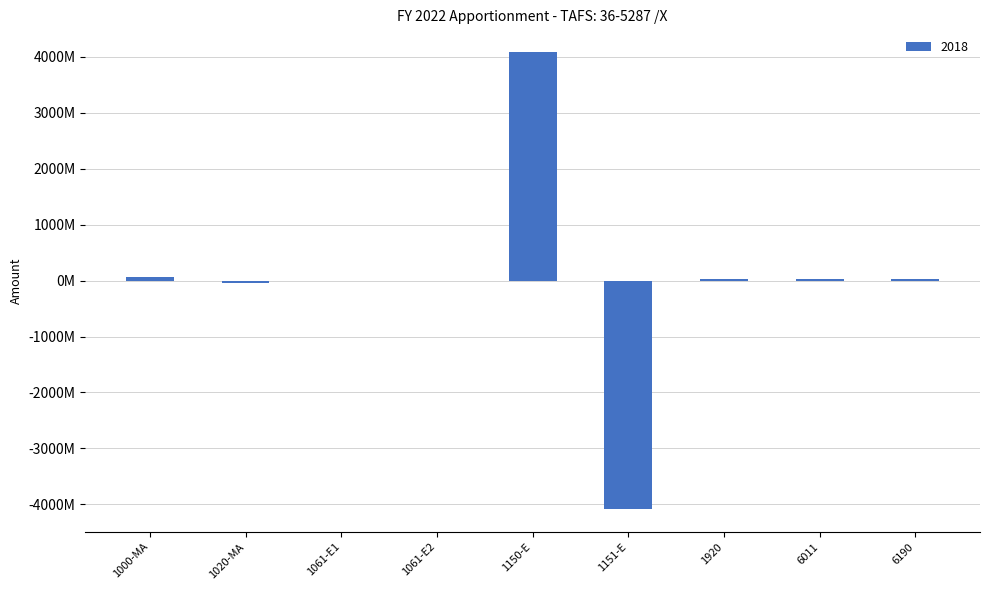

Are the bars horizontal?

No